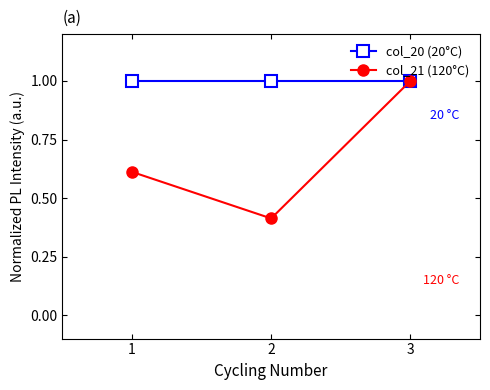

What is the difference between the highest and lowest values at 2?

0.6